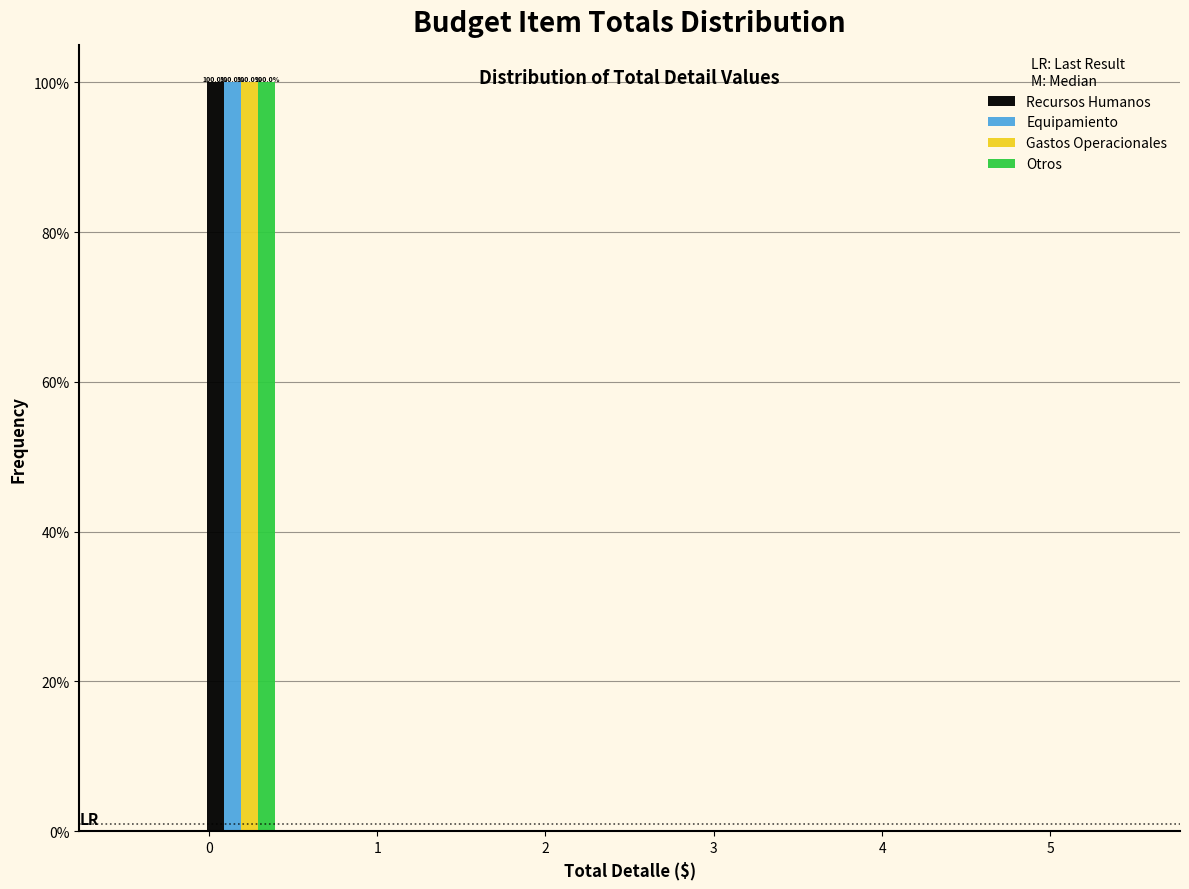

In the Recursos Humanos series, which range on the x-axis has the tallest bar?

0.0 to 0.4